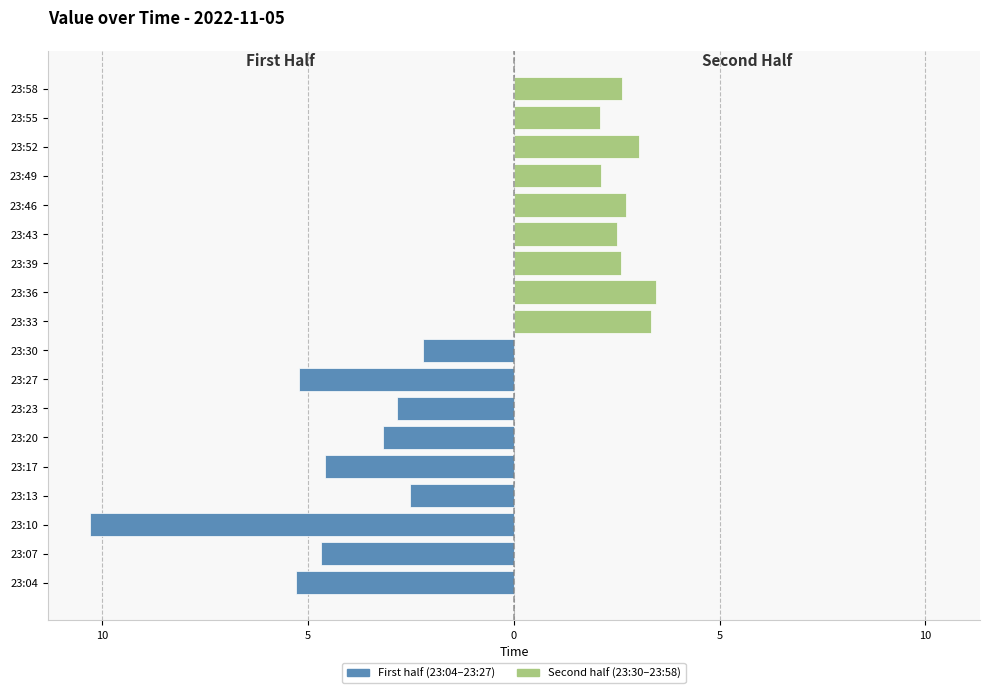

How many bars are there in total?

18